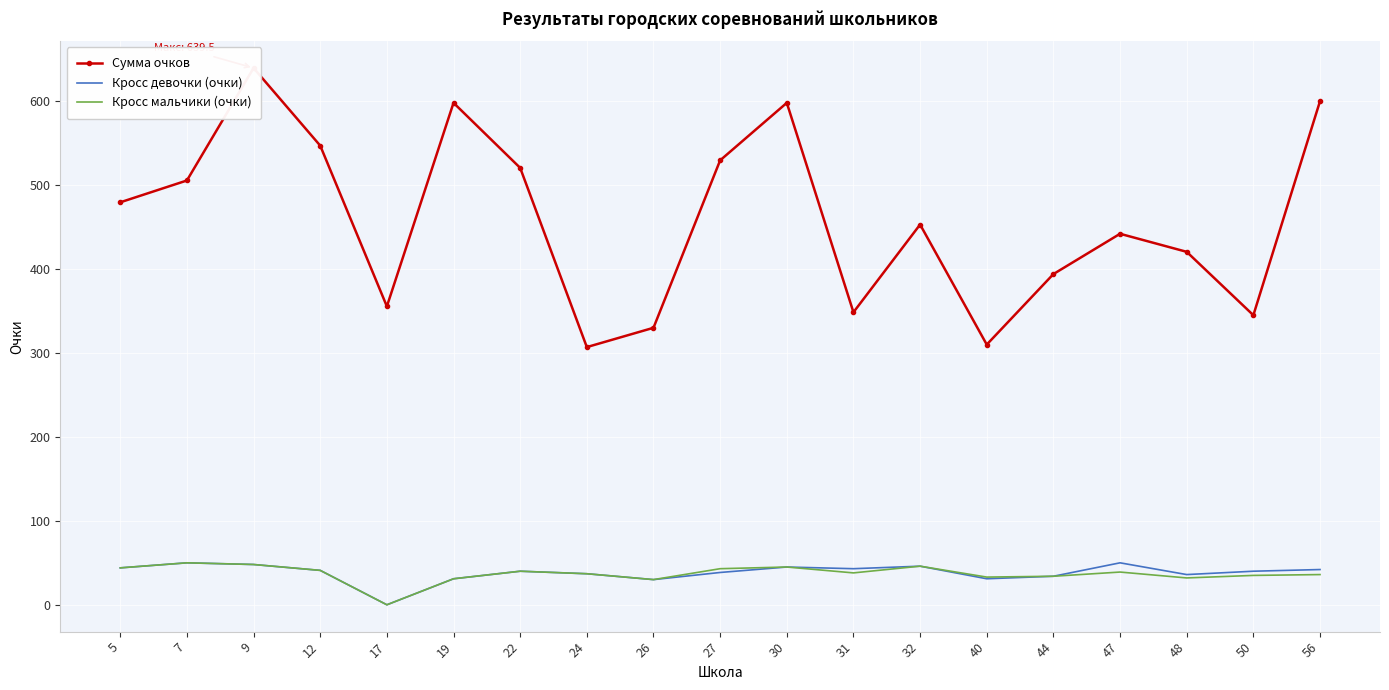

True or false: Кросс девочки (очки) and Кросс мальчики (очки) intersect in this chart.

False